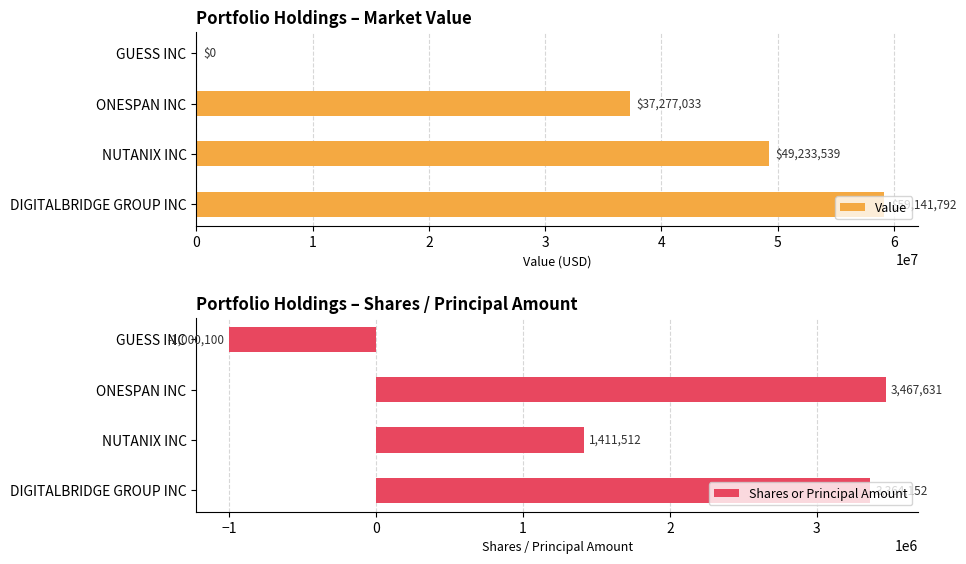

How many values in the Value series are below 49233539?

2